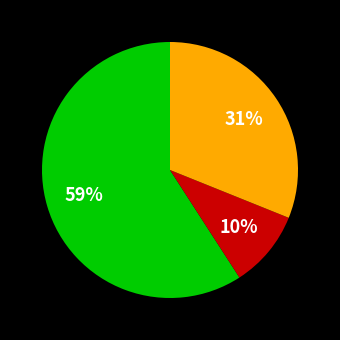

Is there any slice that represents more than half of the pie?

Yes